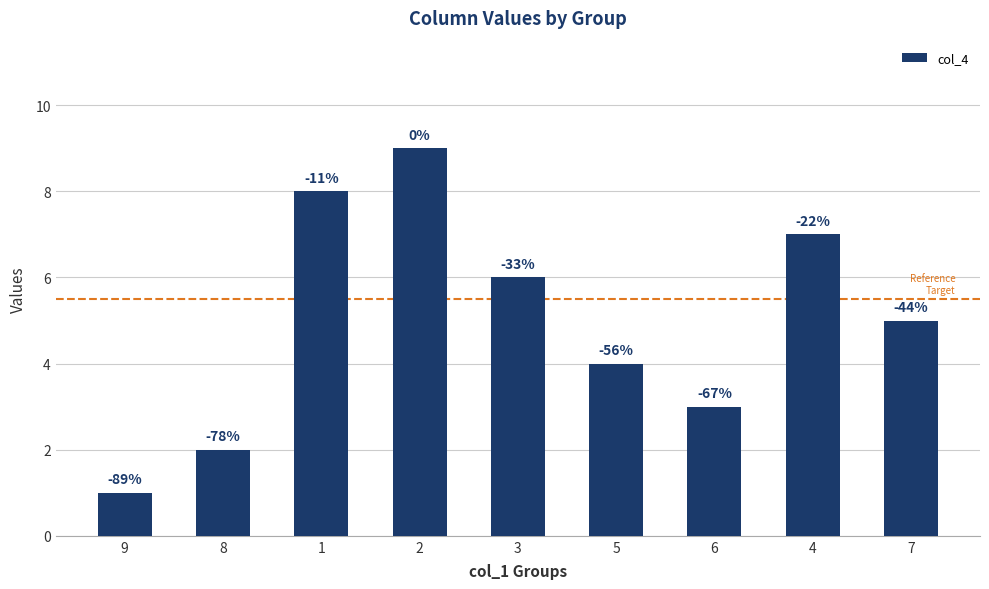

Between 1 and 7, which is larger?

1